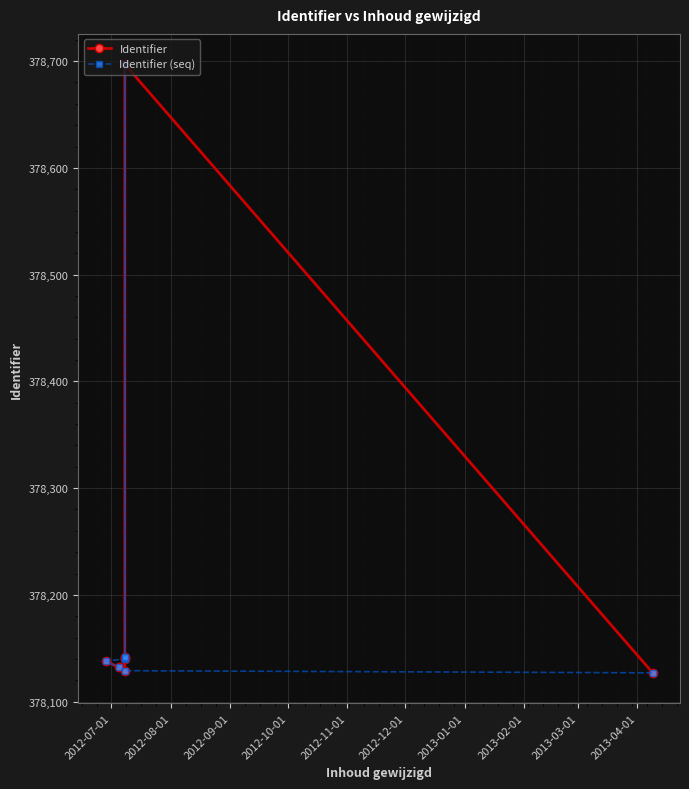

Is it true that Identifier (seq) equals 213008 at 2012-11-01?

False